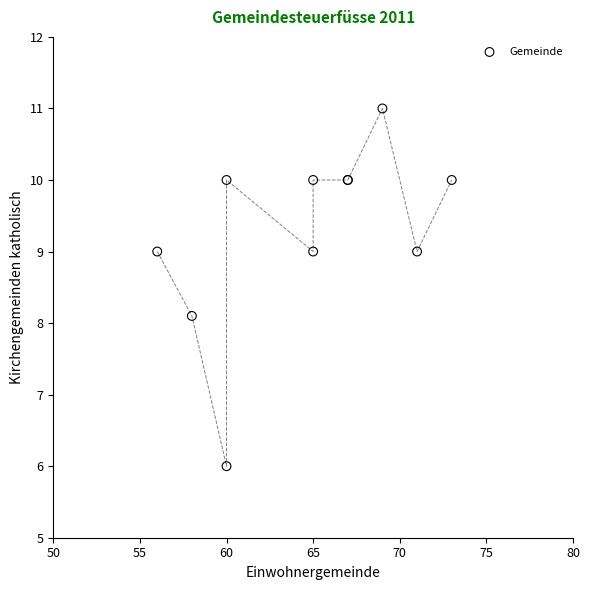

What Y value in the scatter plot is closest to 8?

8.1